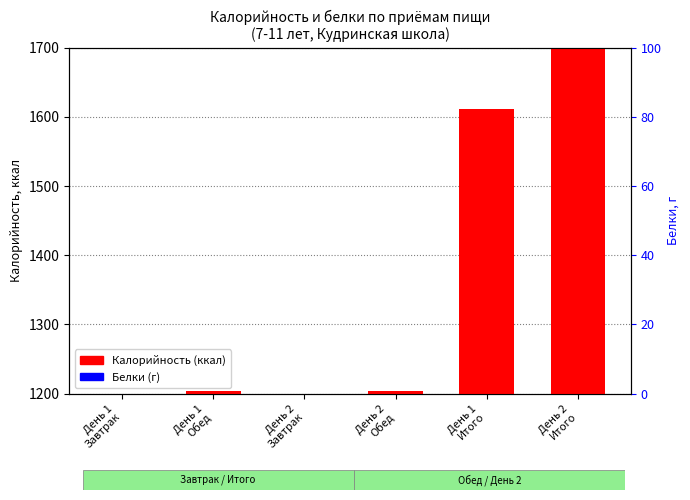

Which category has the highest value in the Белки (г) series?

День 2
Итого